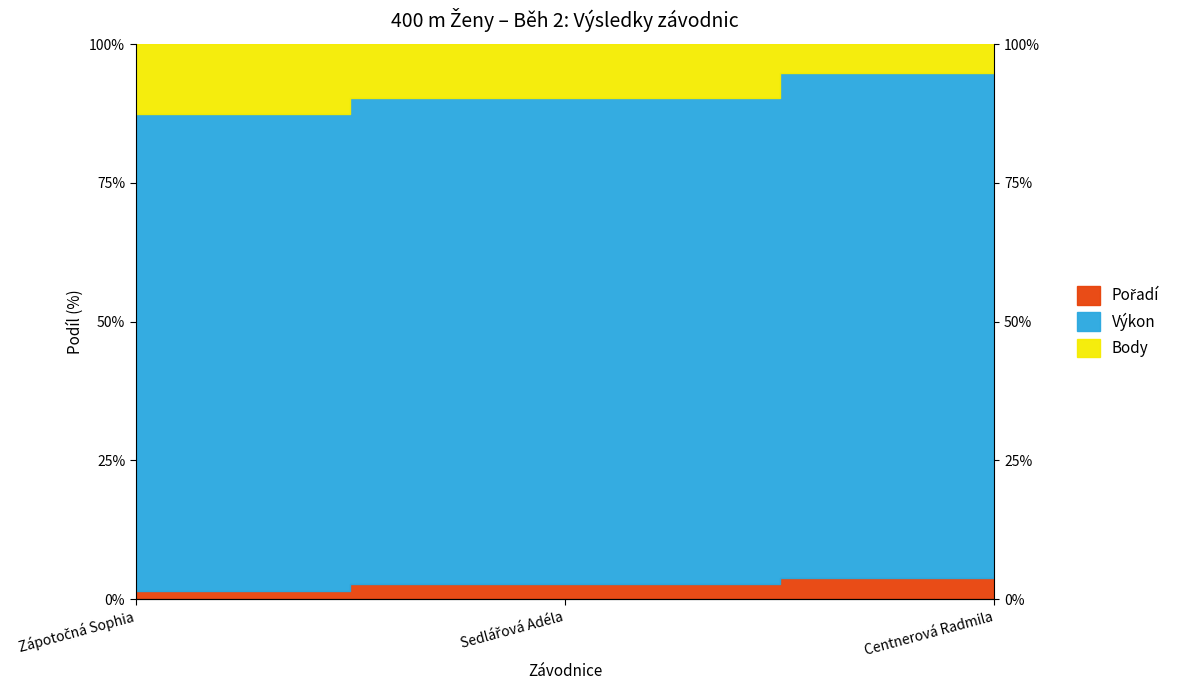

What is the difference between the second highest and minimum values in the Pořadí series?

1.4